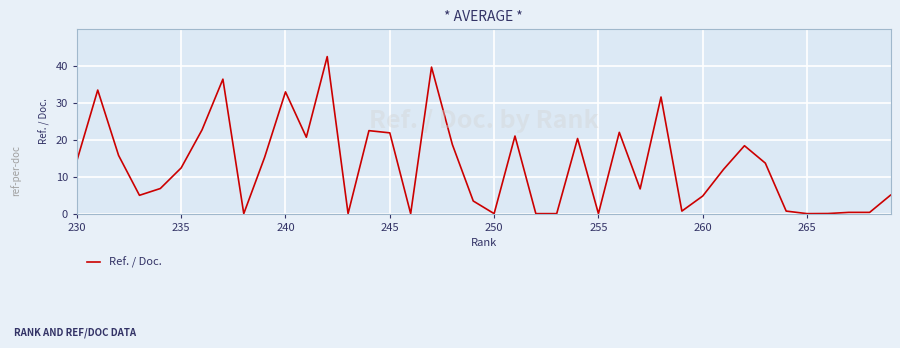

What is the greatest value displayed?

42.5